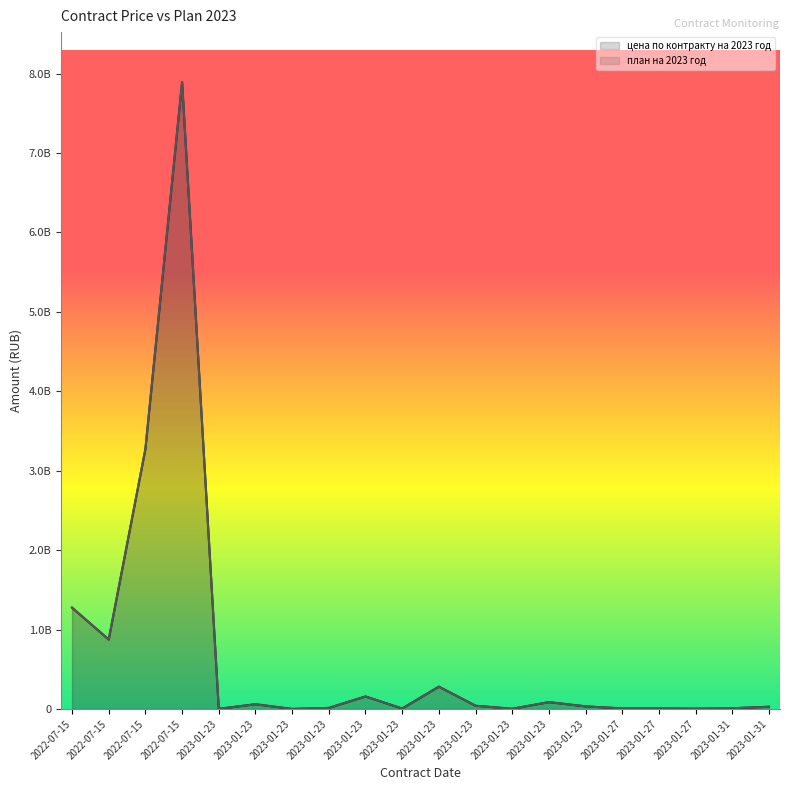

What are all the series names shown in the legend?

цена по контракту на 2023 год, план на 2023 год